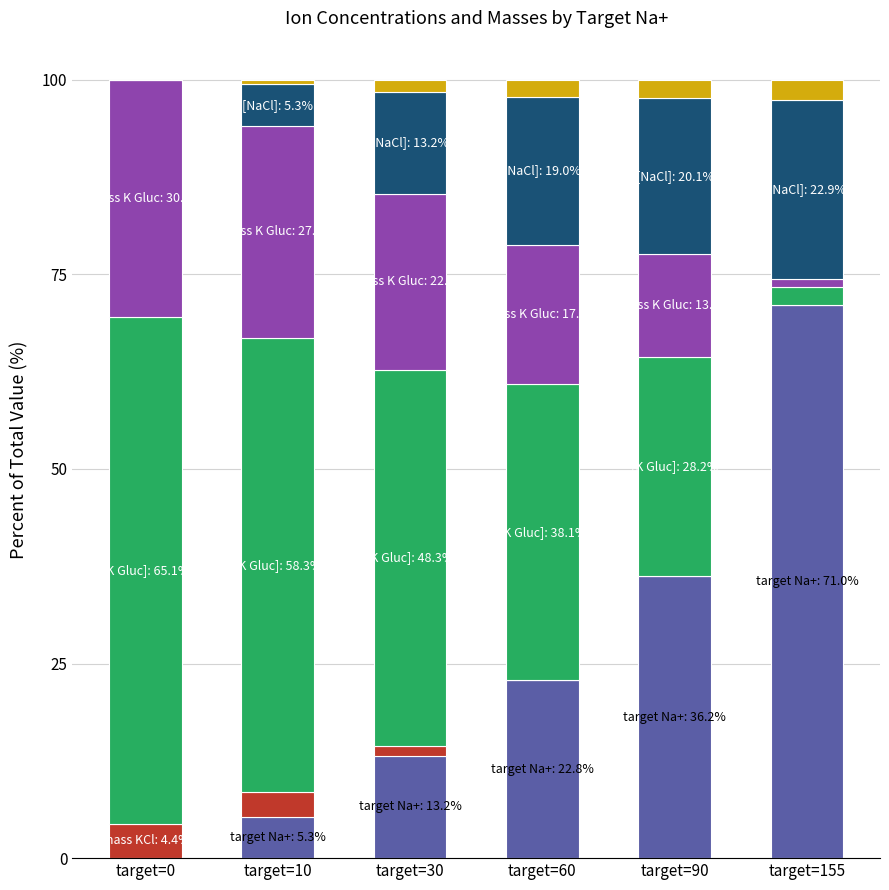

How many distinct data groups are displayed?

6